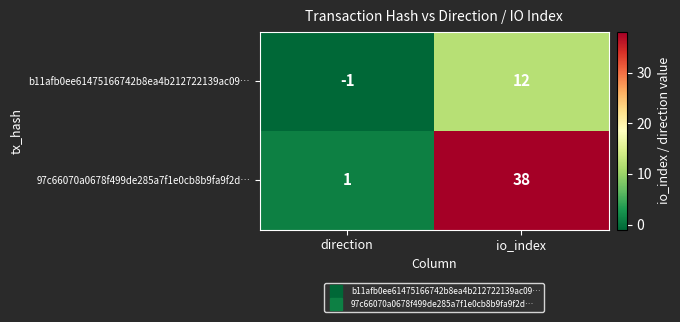

At which category is the sum across all series the highest?

io_index